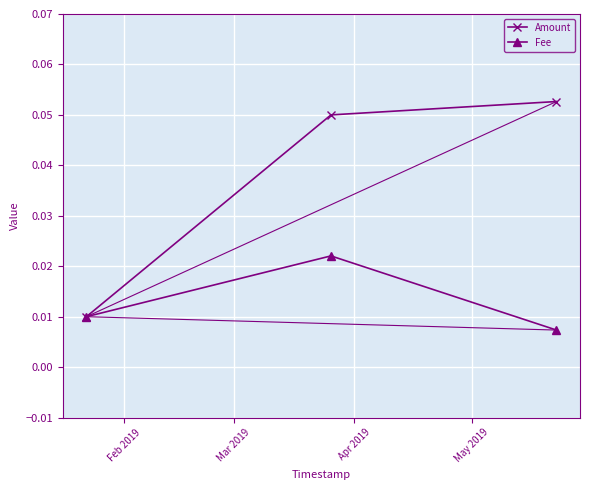

List the series in order of their peak value, highest first.

Amount, Fee